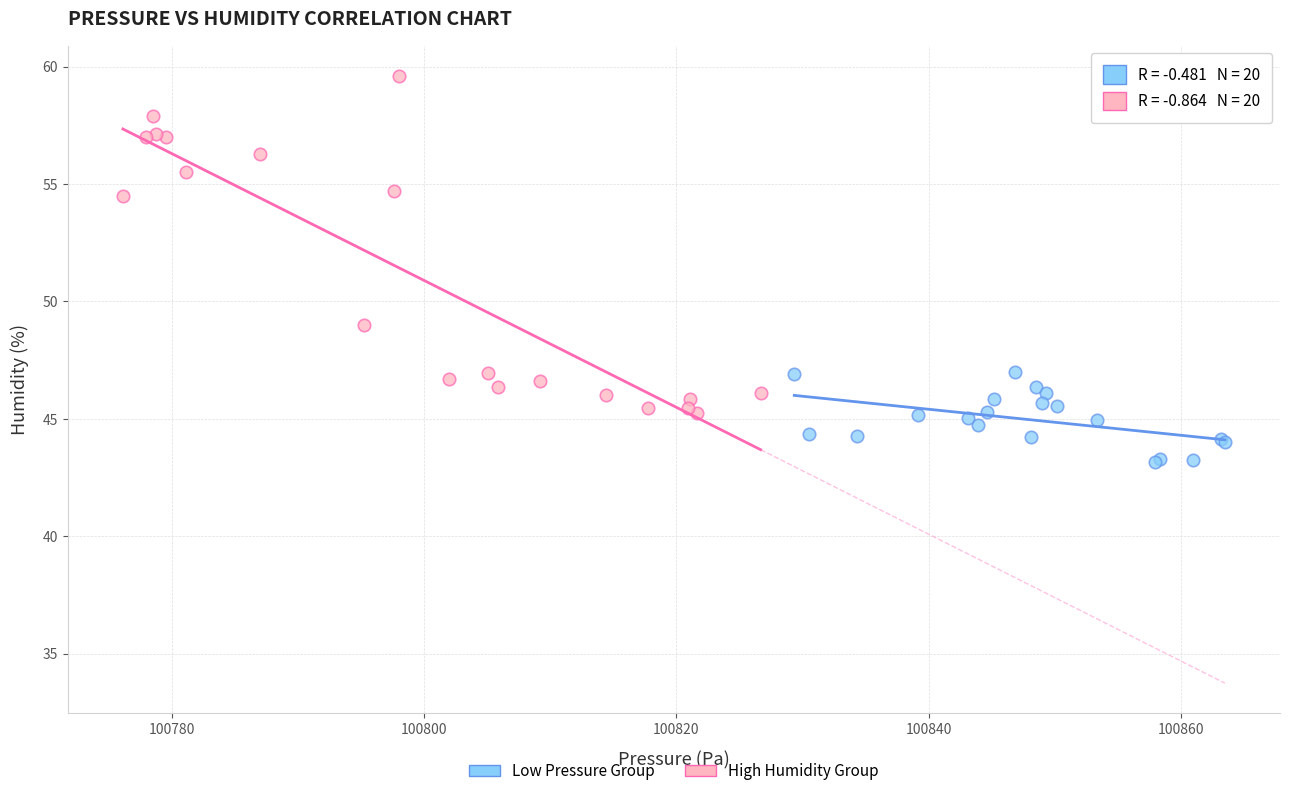

Which series contains the lowest Y value?

Low Pressure Group